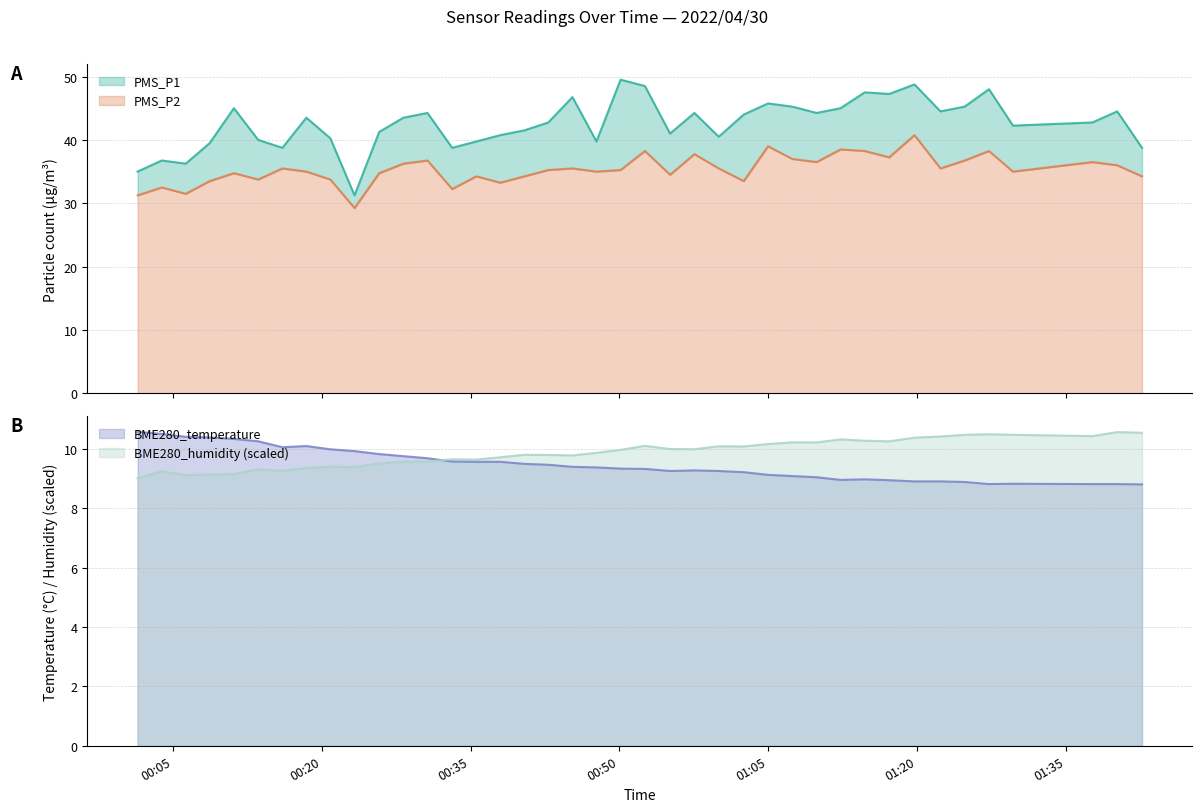

What is the highest value of the PMS_P2 series?

40.8